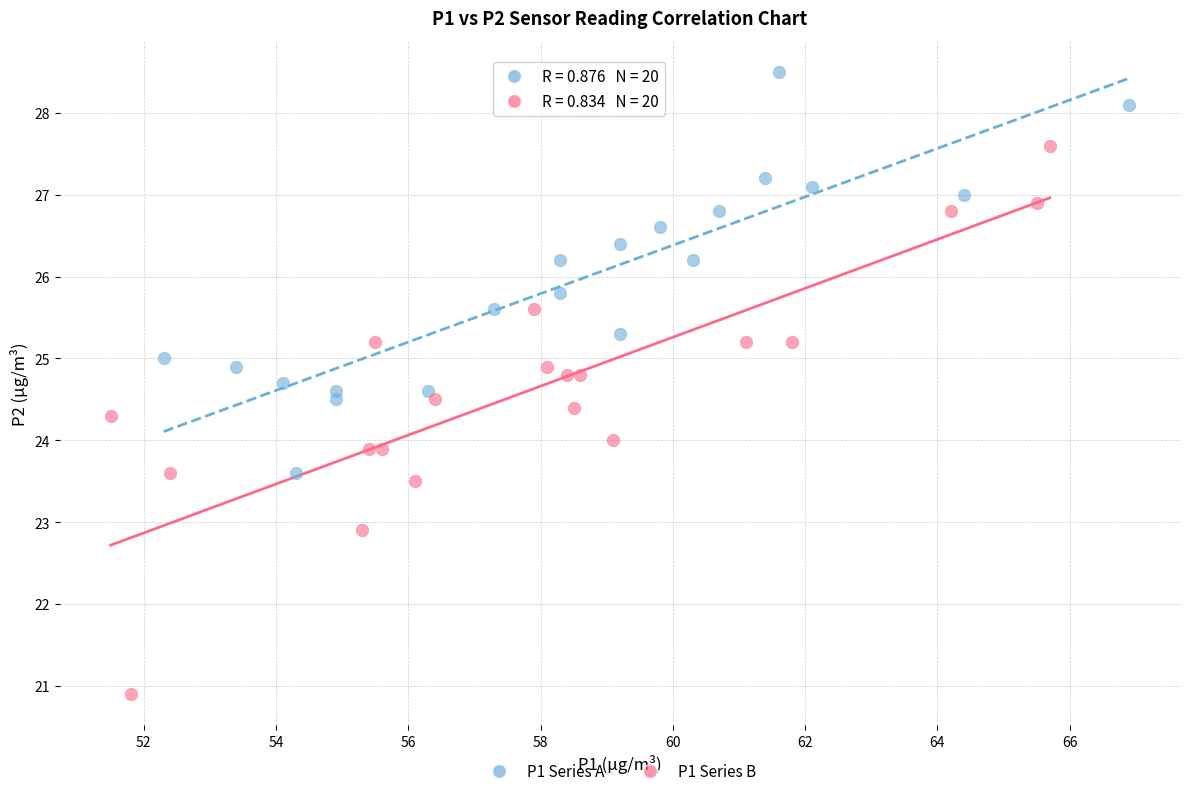

Which series reaches the maximum Y coordinate?

P1 Series A